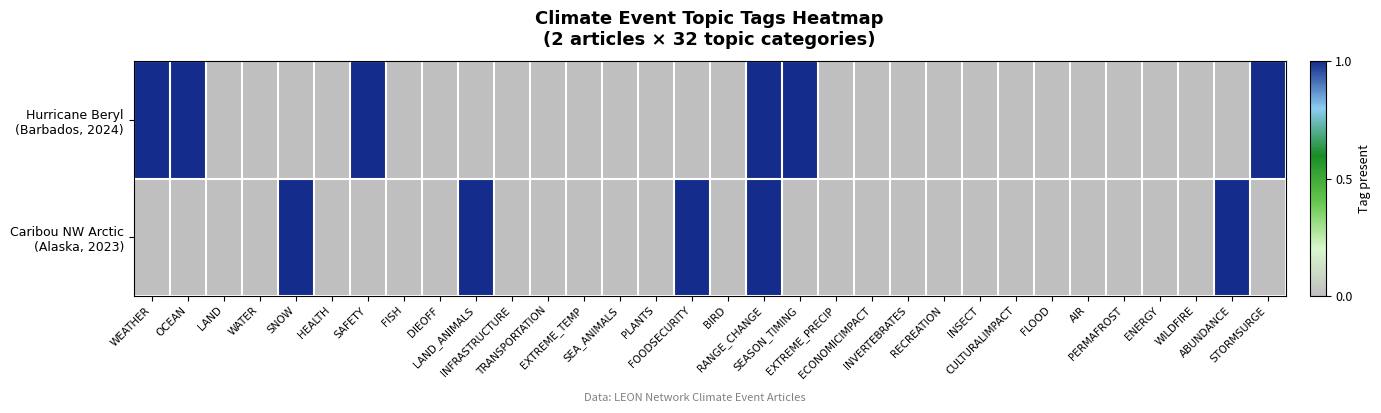

How many distinct data groups are displayed?

2